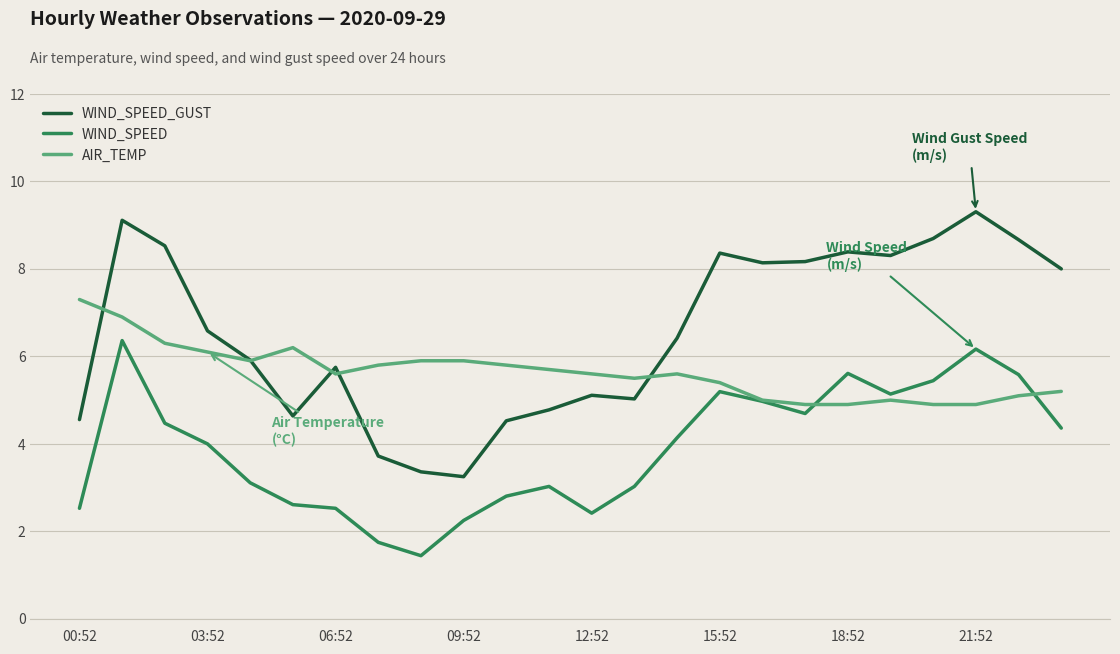

Which series has the largest total across all categories?

WIND_SPEED_GUST